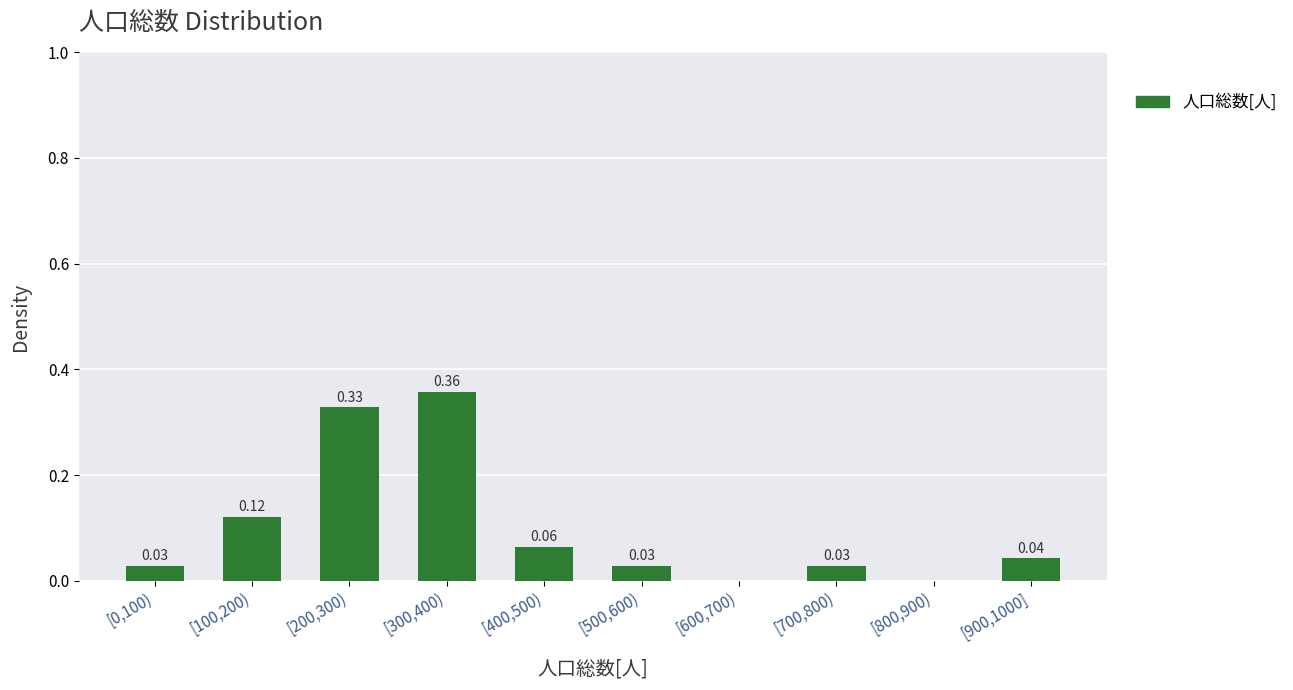

Which has a higher value, [800,900) or [100,200)?

[100,200)